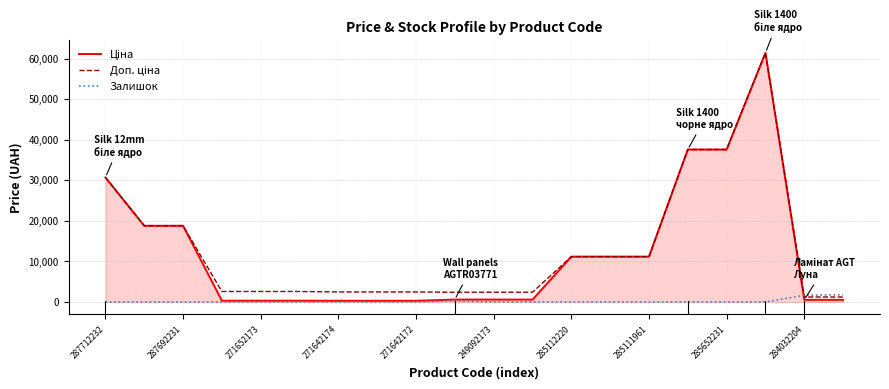

True or false: Залишок has a value of 17.0 at 285111961.

True